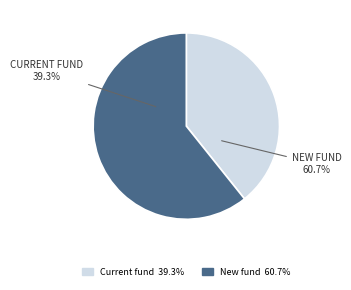

Count the number of slices in the pie.

2